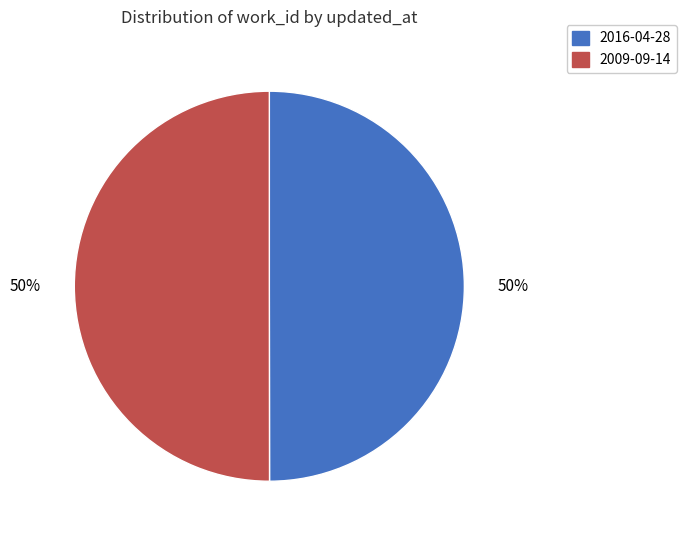

Combined, do 2016-04-28 and 2009-09-14 account for over 50%?

Yes